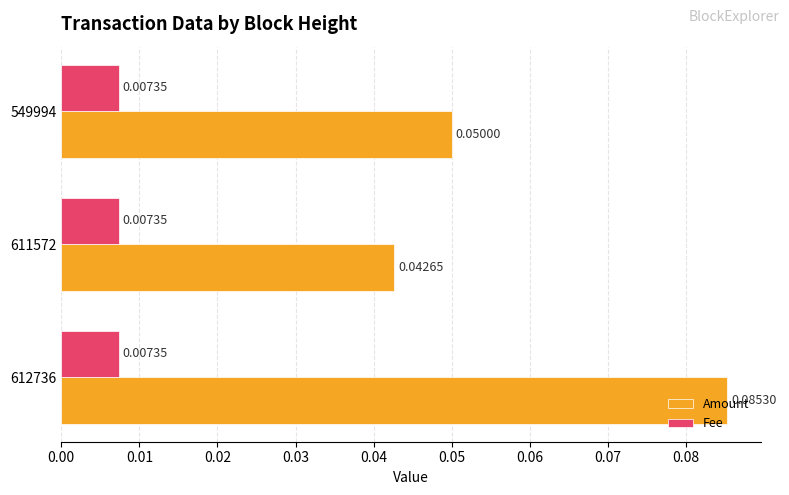

Which series has the largest range (max minus min)?

Amount